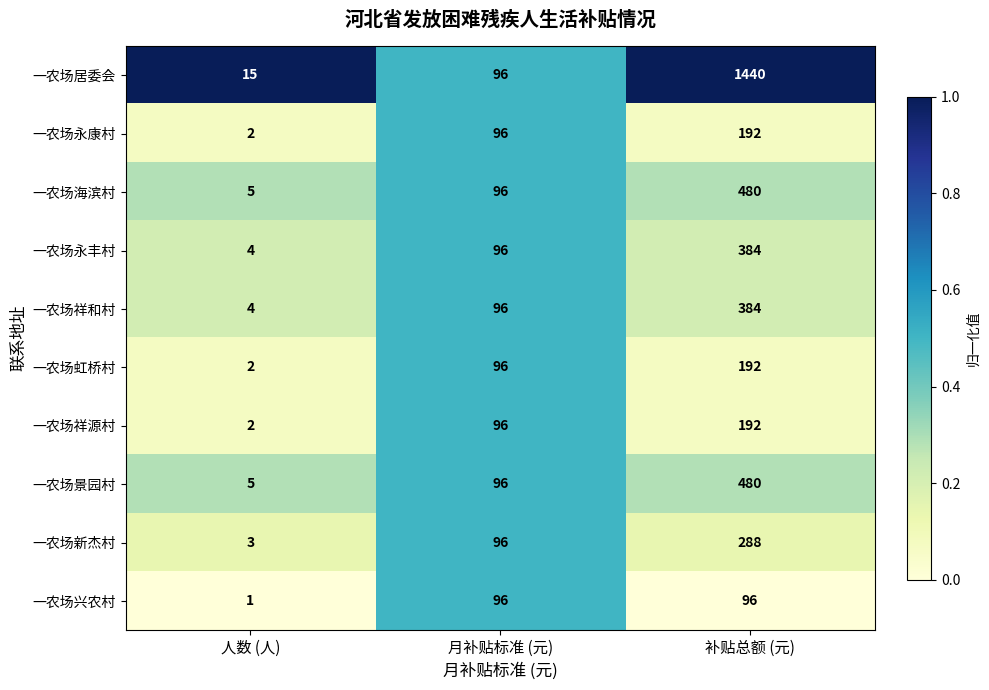

The 一农场新杰村 series shows 288 at 补贴总额 (元). True or false?

True